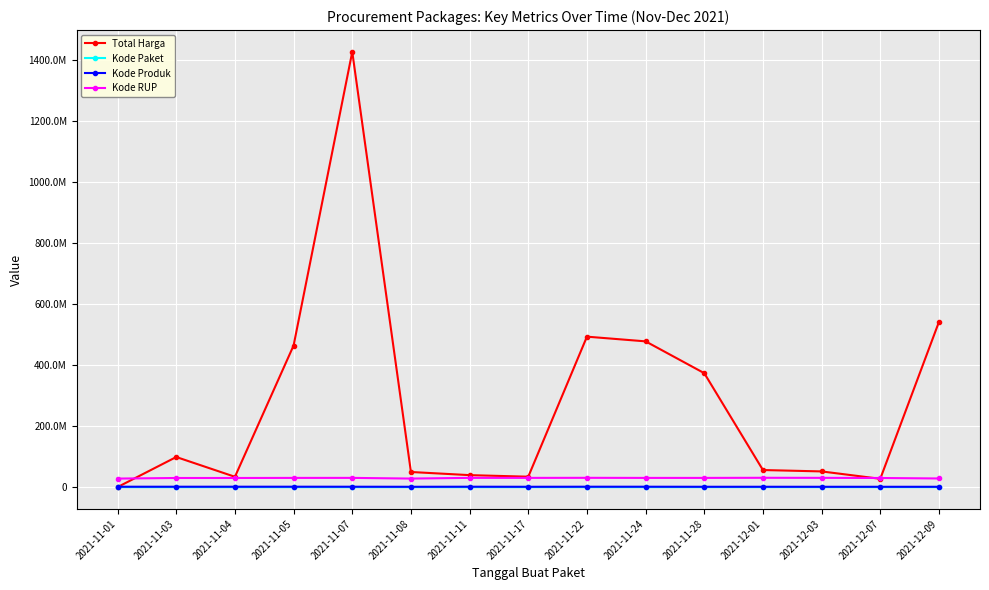

Is this an area chart (filled region under the line)?

No